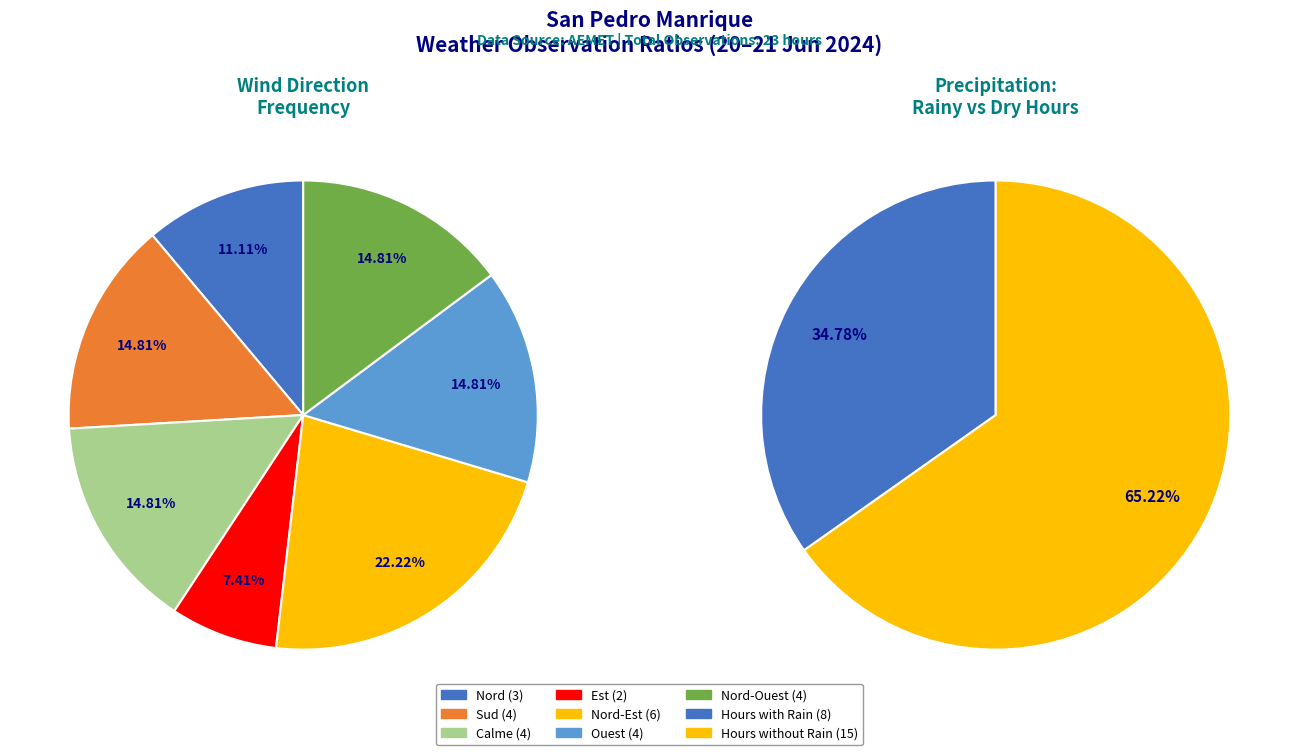

Is there any slice that represents more than half of the pie?

No